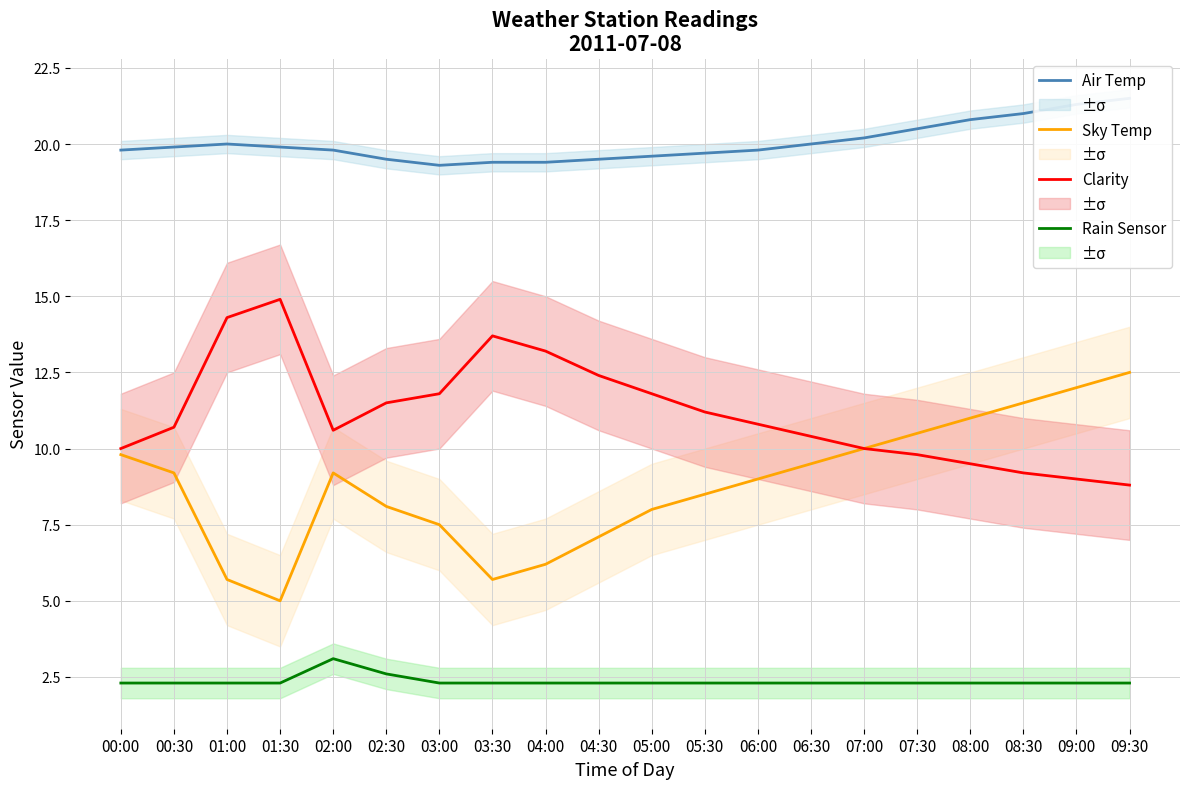

What are all the series names shown in the legend?

Air Temp, Sky Temp, Clarity, Rain Sensor